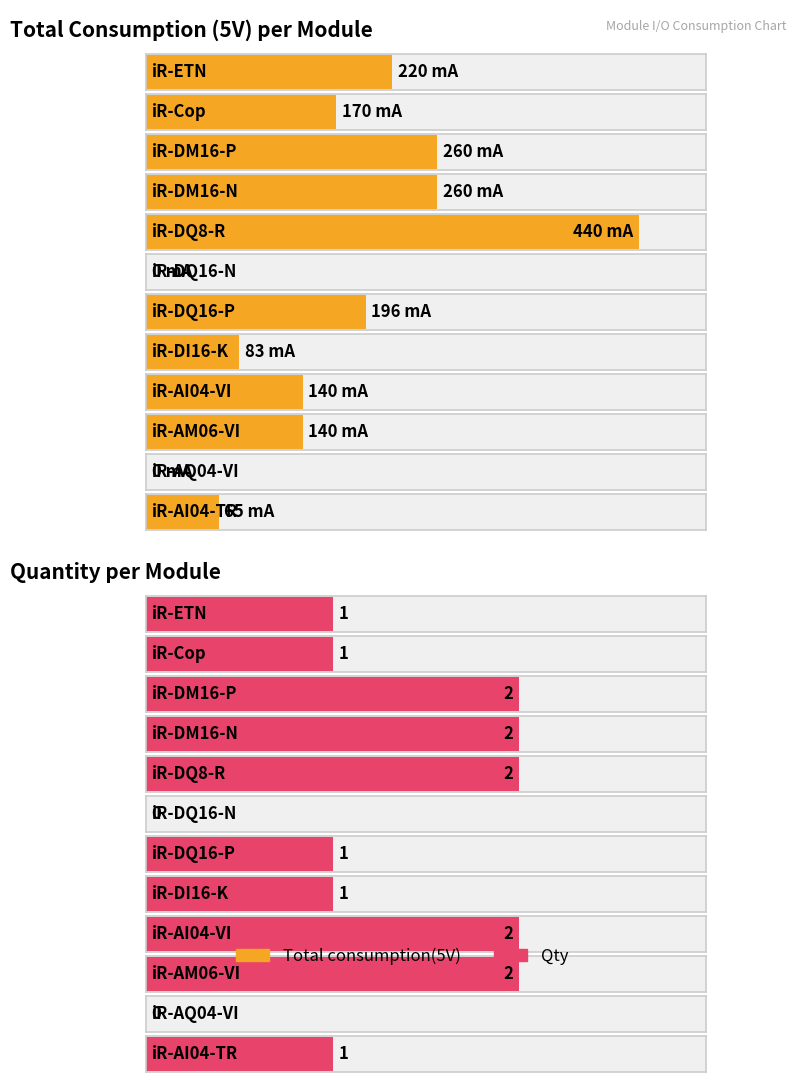

How many positive values does the Total consumption(5V) series have?

10